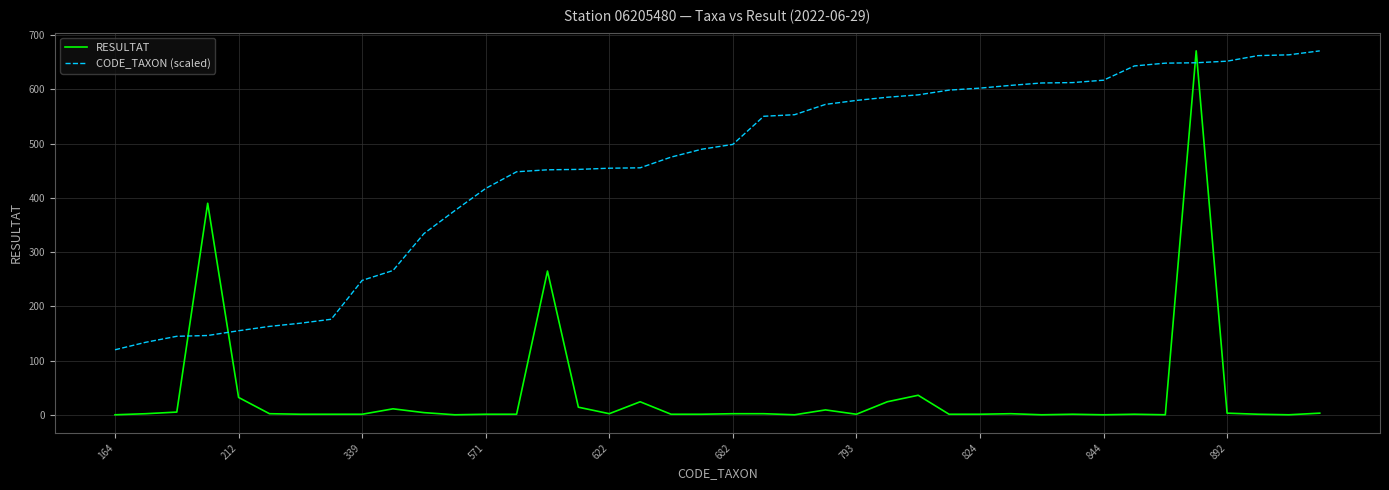

What is the maximum value for CODE_TAXON (scaled)?

671.0